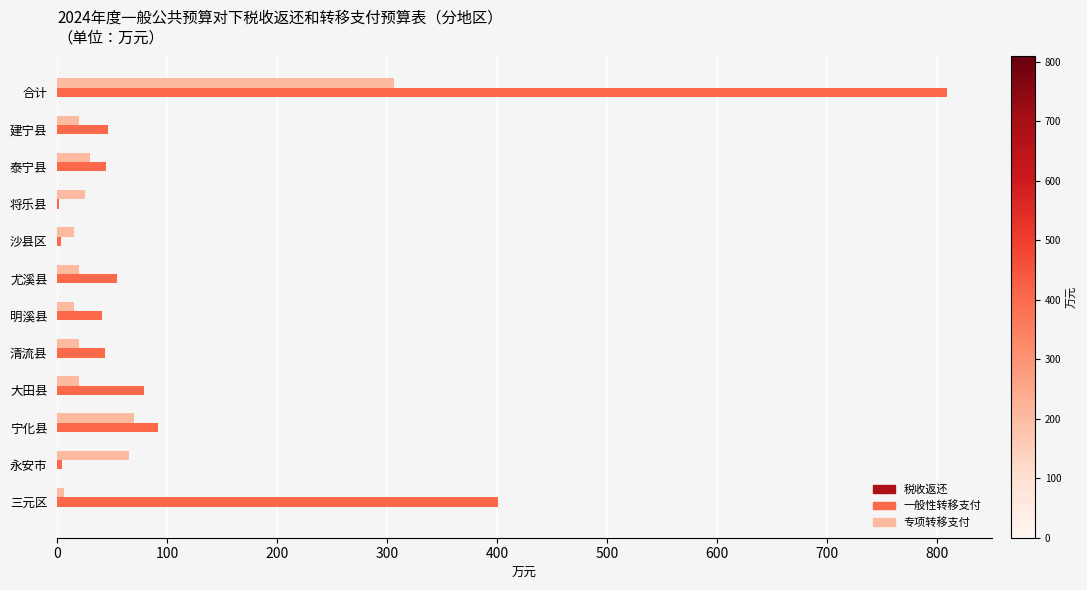

Which series changed the most between 三元区 and 明溪县?

一般性转移支付